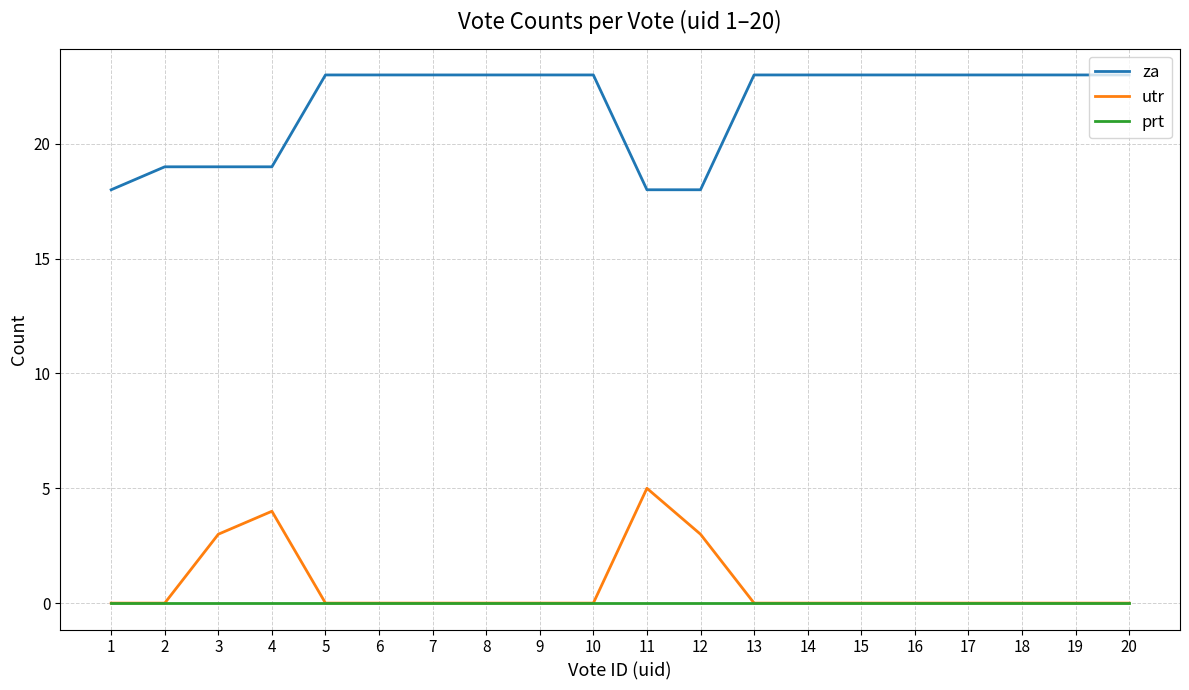

What are all the series names shown in the legend?

za, utr, prt